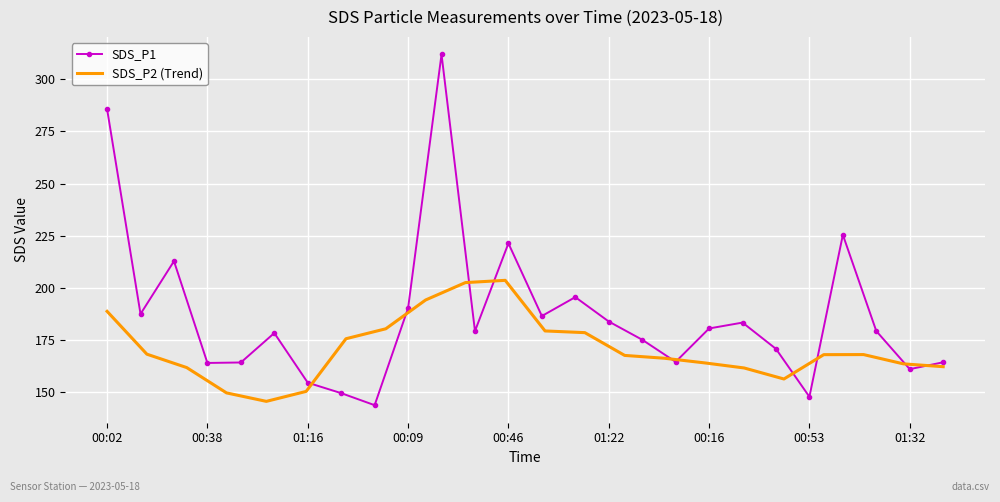

What is the difference between the maximum and minimum values?

168.4